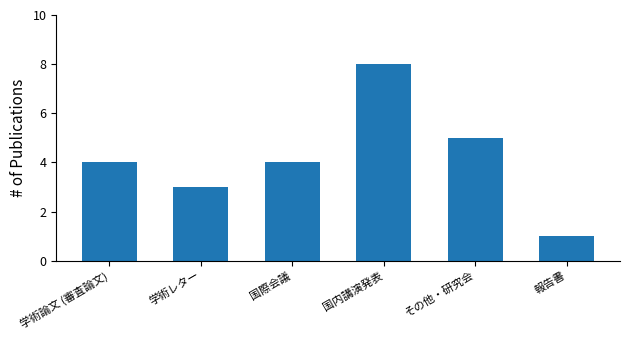

Reading right to left, list all the values displayed in this chart.

報告書=1	その他・研究会=5	国内講演発表=8	国際会議=4	学術レター=3	学術論文 (審査論文)=4